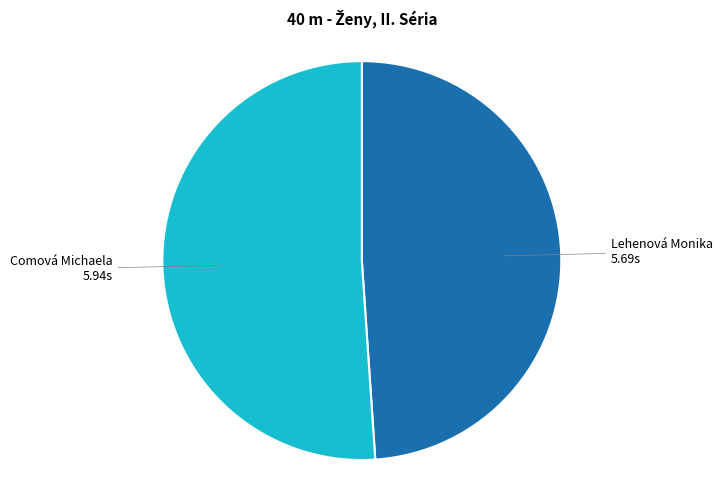

Does any single category account for the majority?

Yes